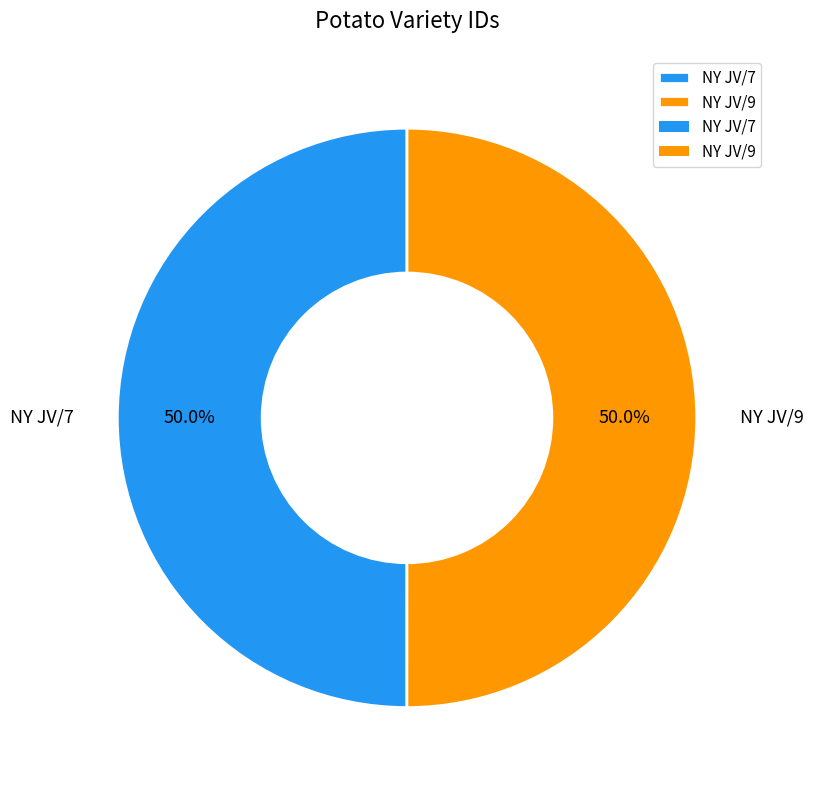

Combined, do NY JV/7 and NY JV/9 account for over 50%?

Yes